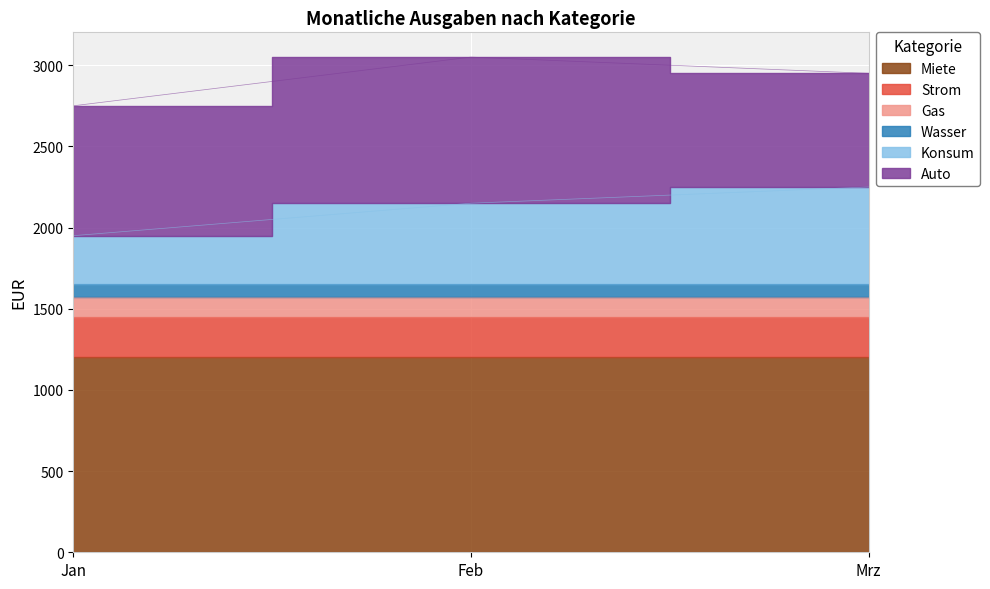

How many values in the Auto series exceed 800?

1